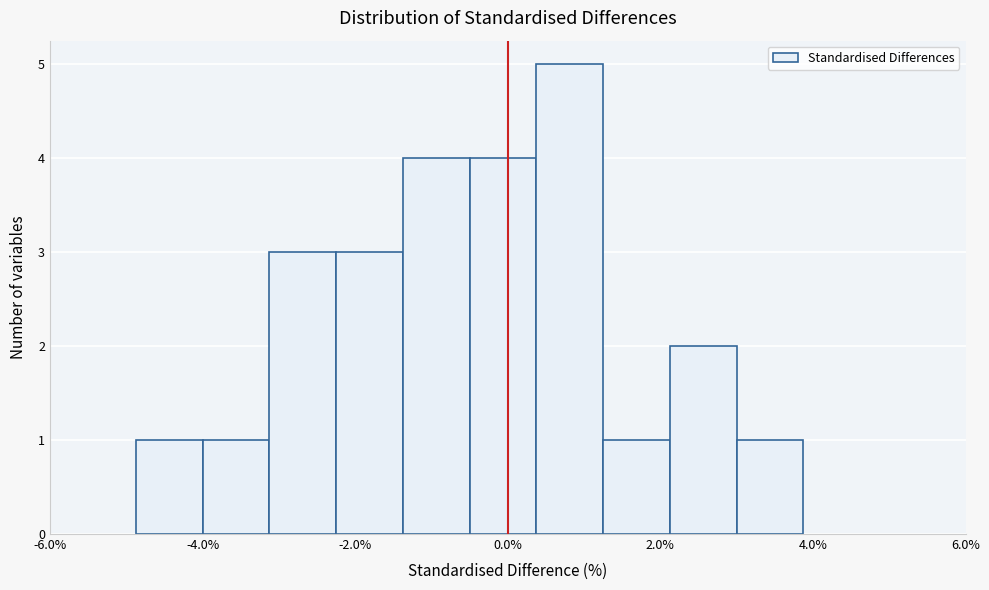

Reading left to right, transcribe this chart: for each bar, give the range it covers on the x-axis and its height. Neither the bar edges nor the heights are printed on the chart, so give them approximately, as read against the axes.

-4.8 to -4.0: 1
-4.0 to -3.2: 1
-3.2 to -2.2: 3
-2.2 to -1.4: 3
-1.4 to -0.4: 4
-0.4 to 0.4: 4
0.4 to 1.2: 5
1.2 to 2.2: 1
2.2 to 3.0: 2
3.0 to 3.8: 1